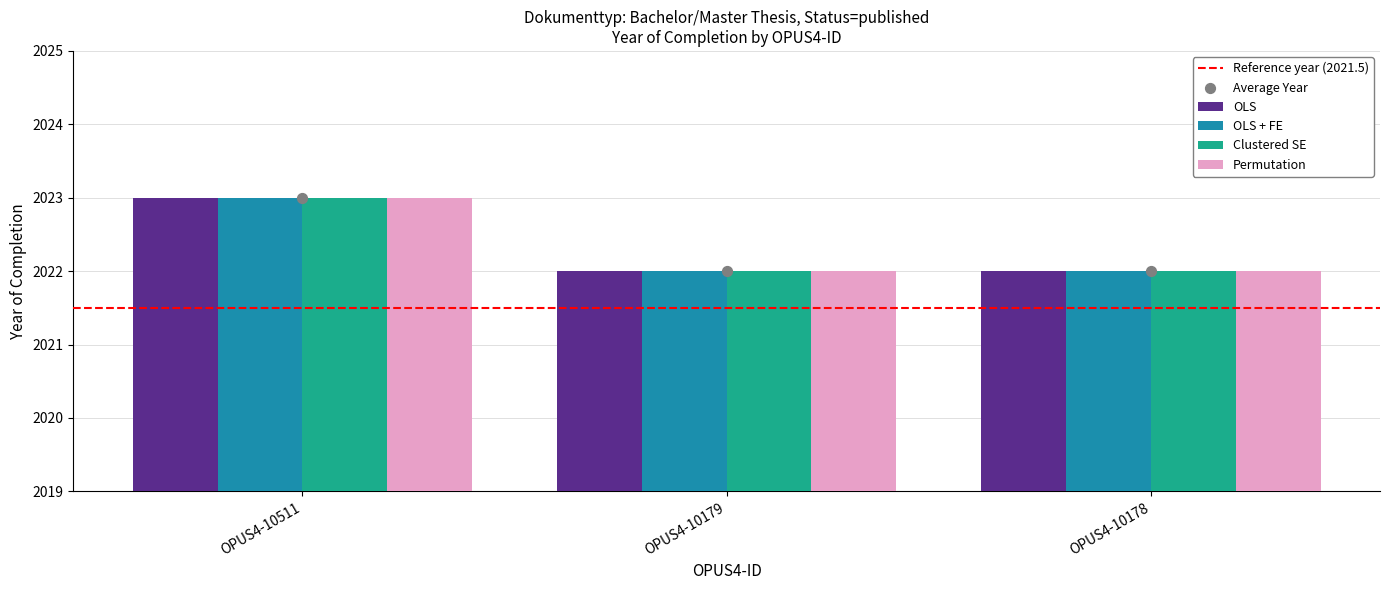

Which series has the largest Y range (max minus min)?

OLS